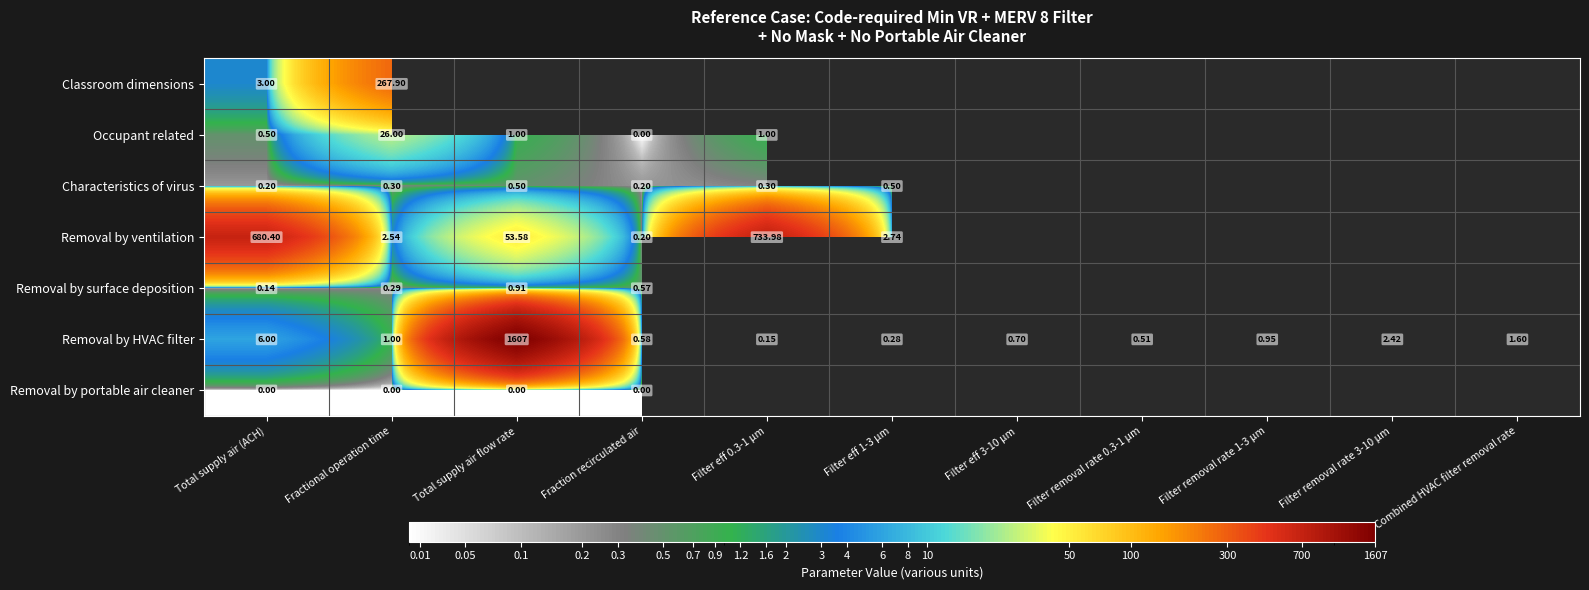

Is the value of Classroom dimensions at Total supply air (ACH) greater than the value of Characteristics of virus at Filter eff 1-3 μm?

Yes